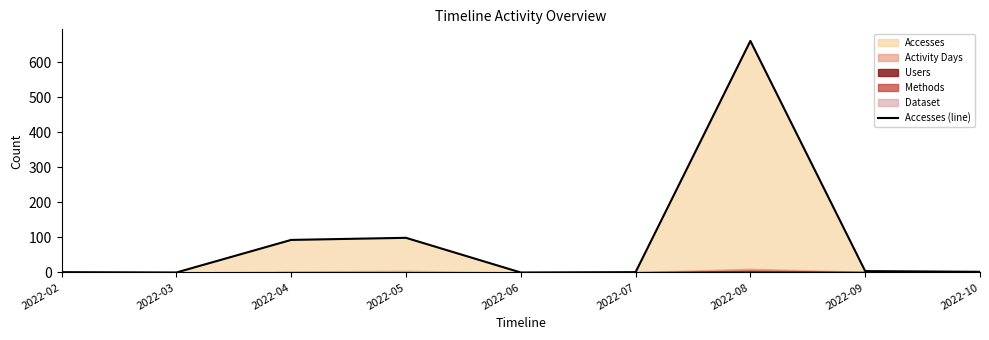

What is the ratio of the value at 2022-05 to the value at 2022-10?

49.5